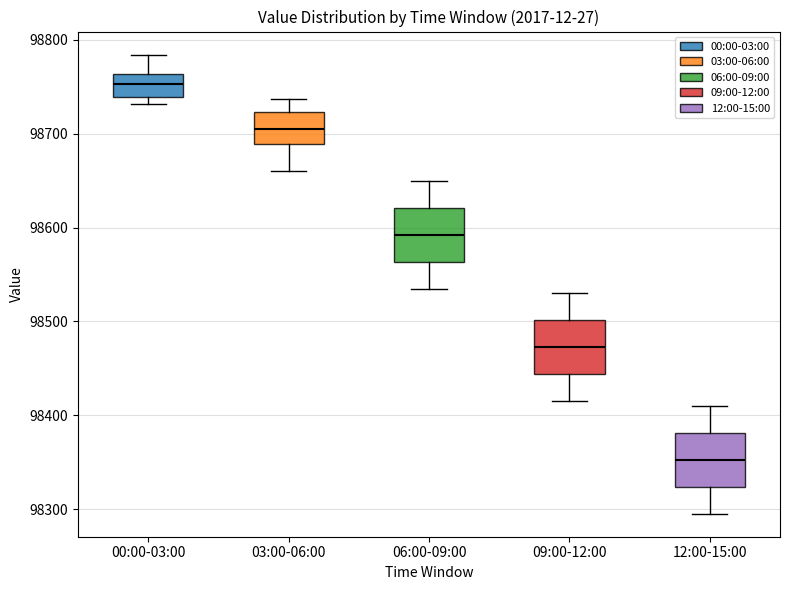

Where does the upper whisker of the box for 12:00-15:00 end on the y-axis? The values are not printed on the chart, so give them approximately, as read against the axis.

98410